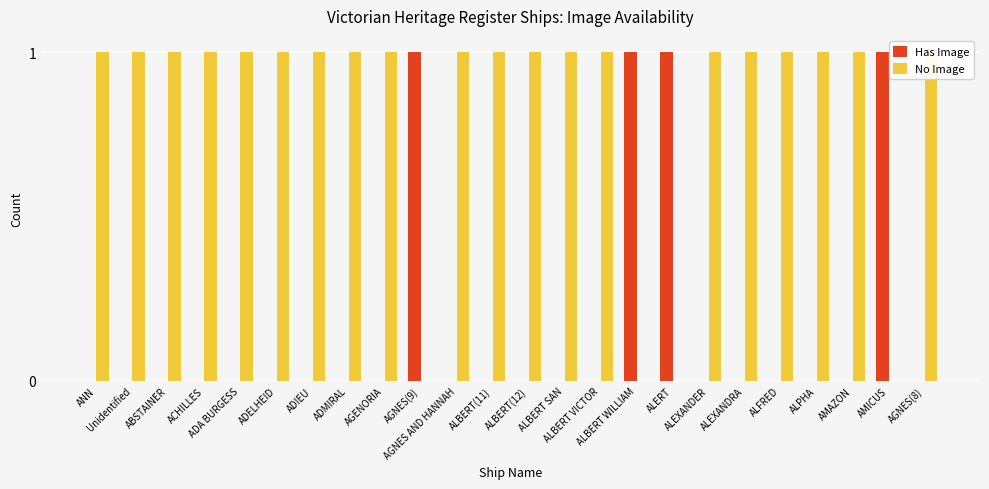

What is the maximum value for No Image?

1